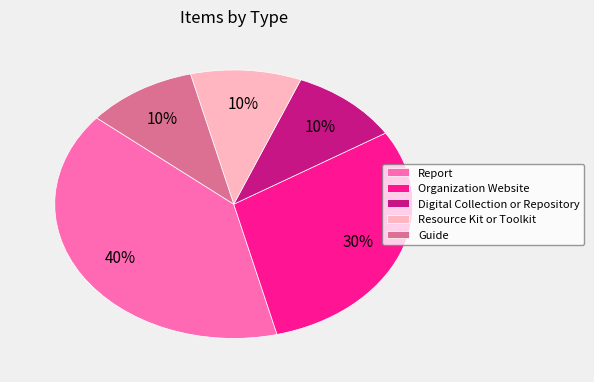

Is it true that Organization Website is 30% of the pie?

True